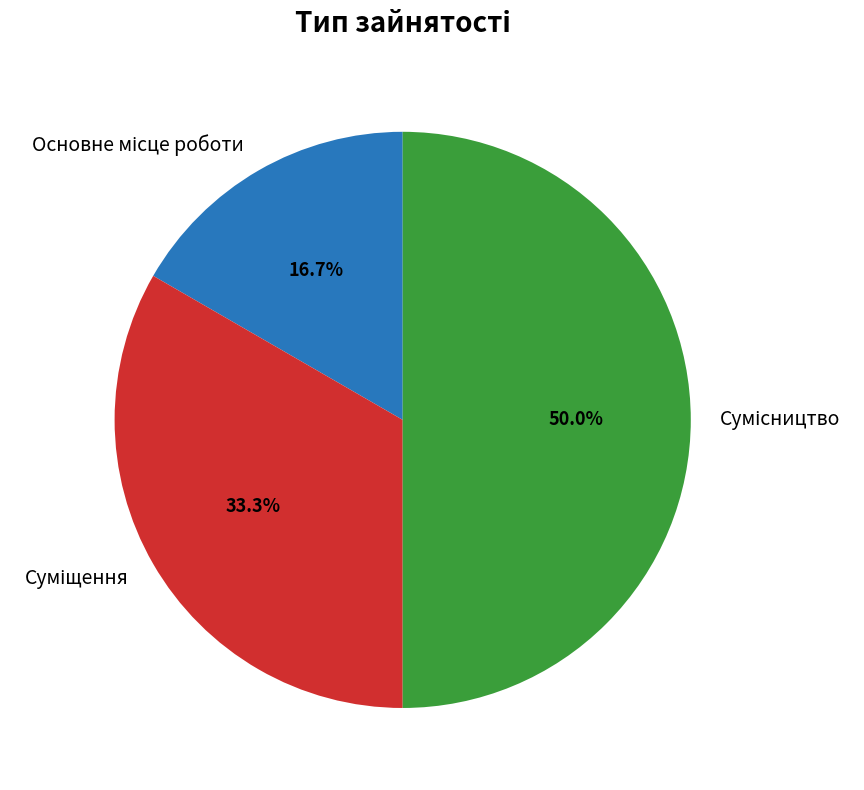

Which slice is the largest?

Сумісництво